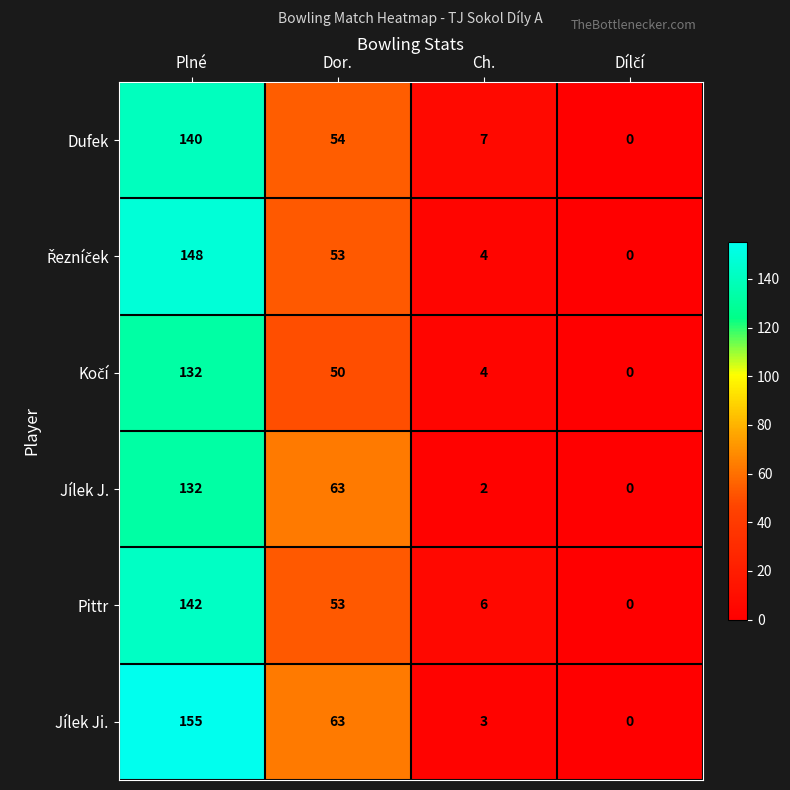

What is the average value of the Pittr series?

50